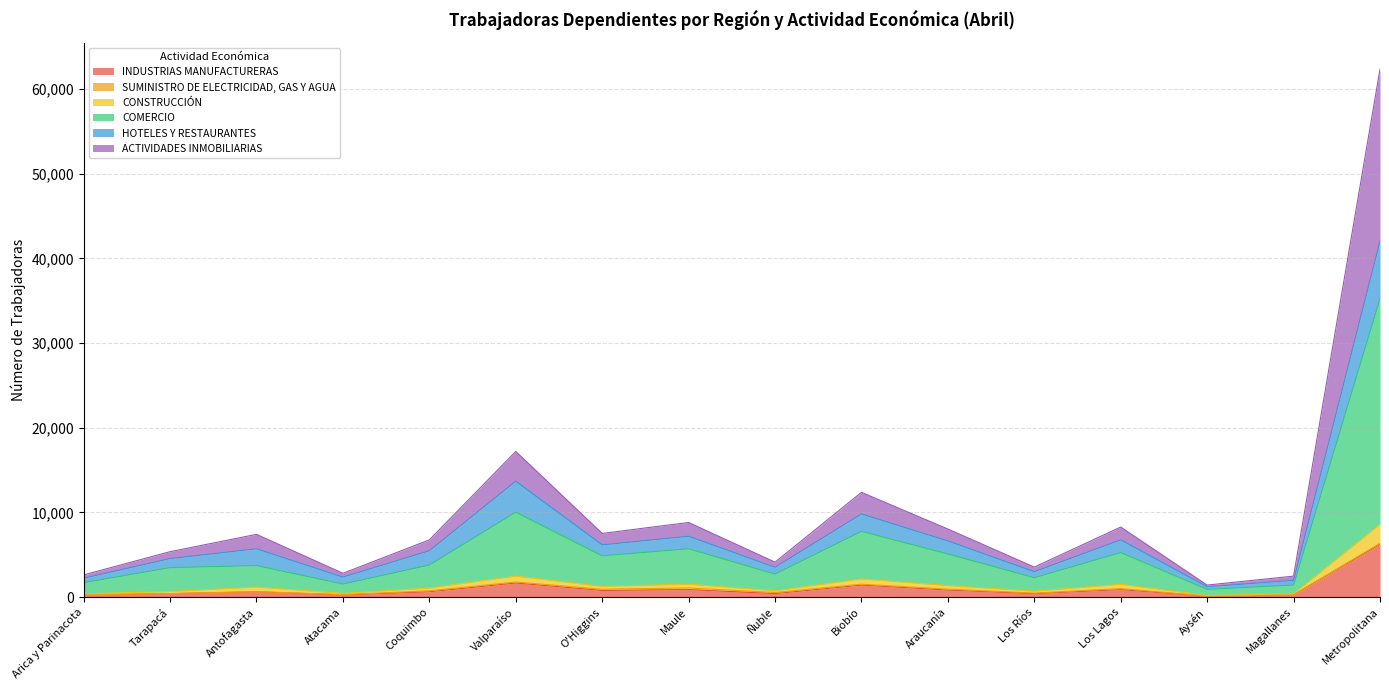

At which category is the sum across all series the highest?

Metropolitana